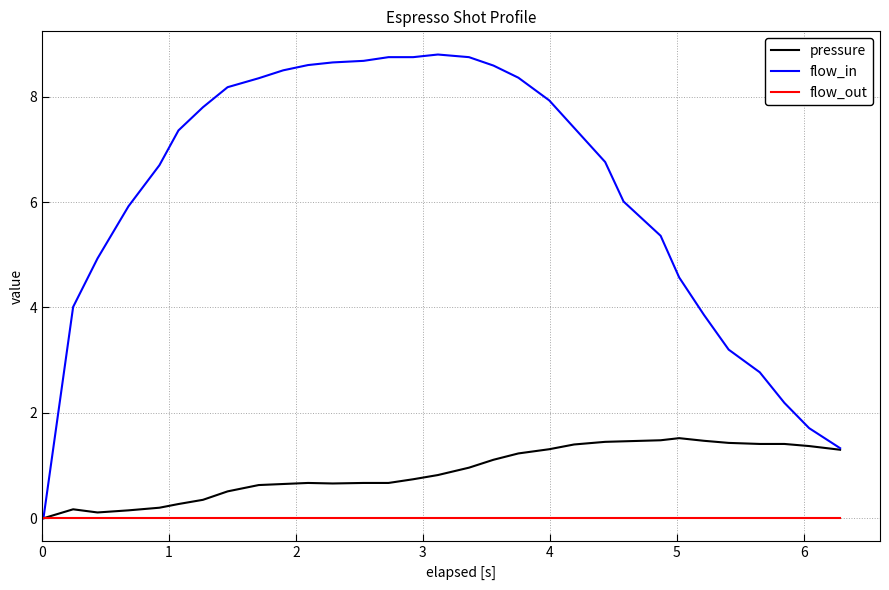

Which series has the largest range (max minus min)?

flow_in